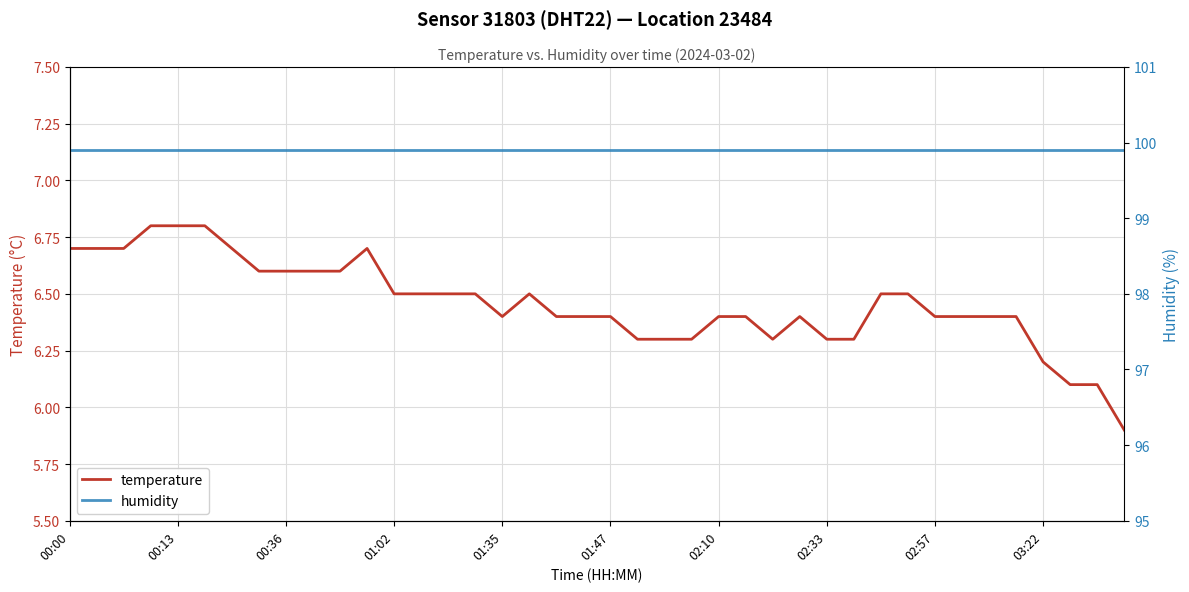

Rank the series at 34 from lowest to highest value.

temperature, humidity